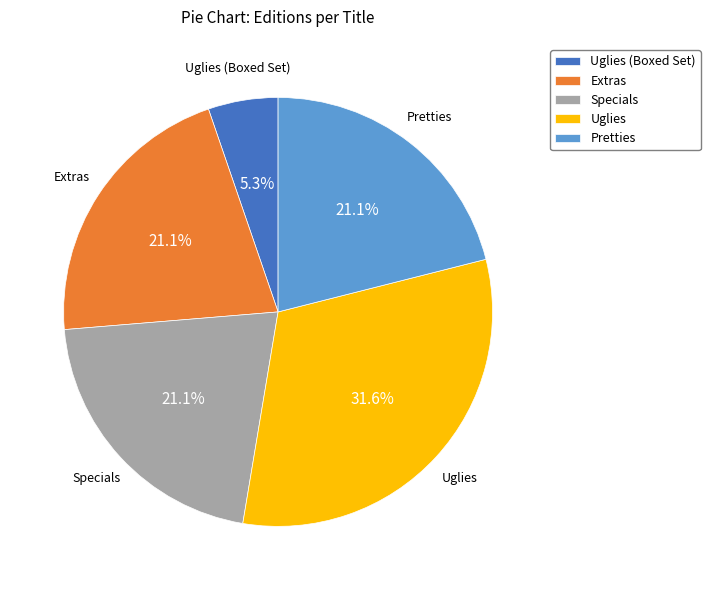

Which category has the biggest portion of the pie?

Uglies